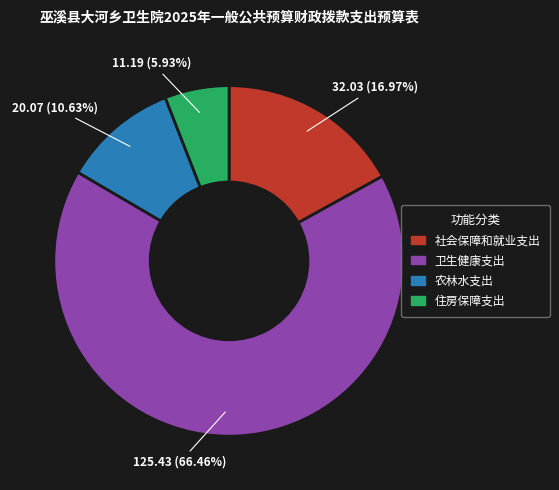

Which category has the biggest portion of the pie?

卫生健康支出